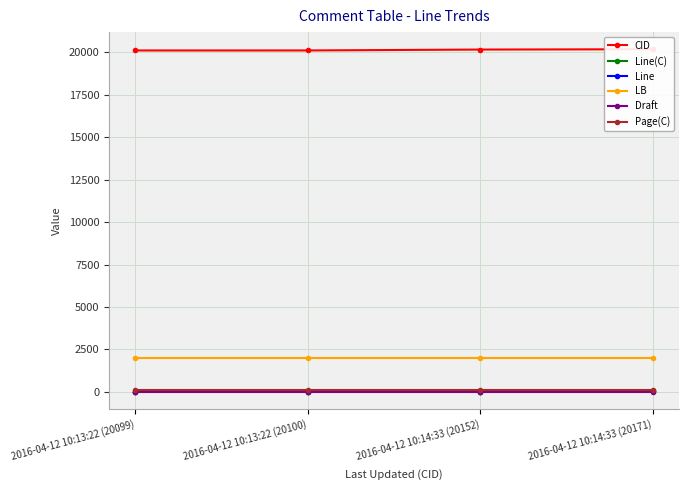

True or false: Draft and Line intersect in this chart.

True